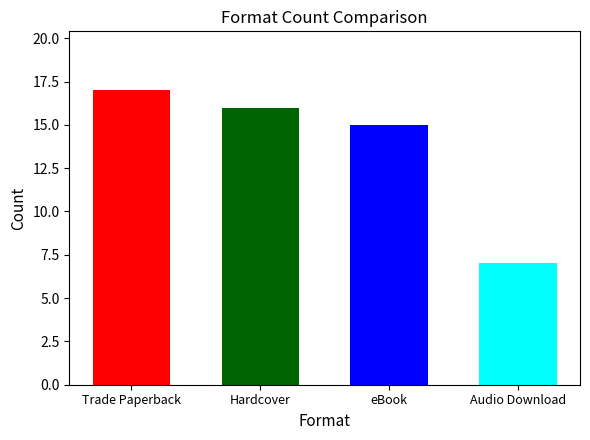

What is the difference between the maximum and minimum values?

10